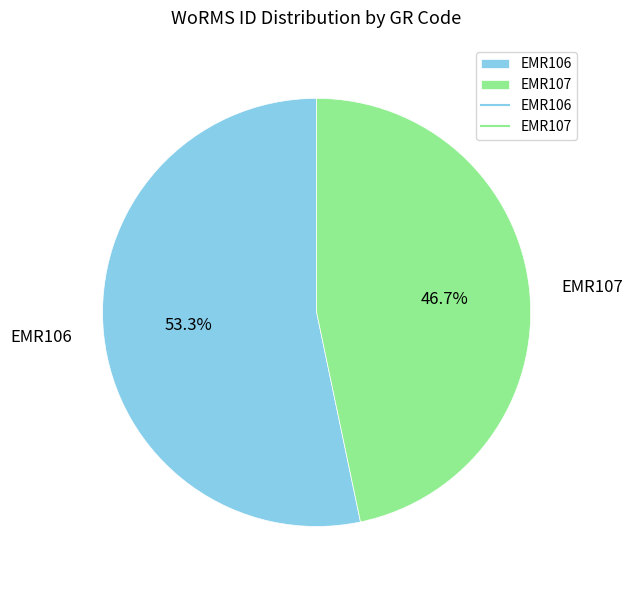

What percentage do EMR106 and EMR107 together represent?

100.0%